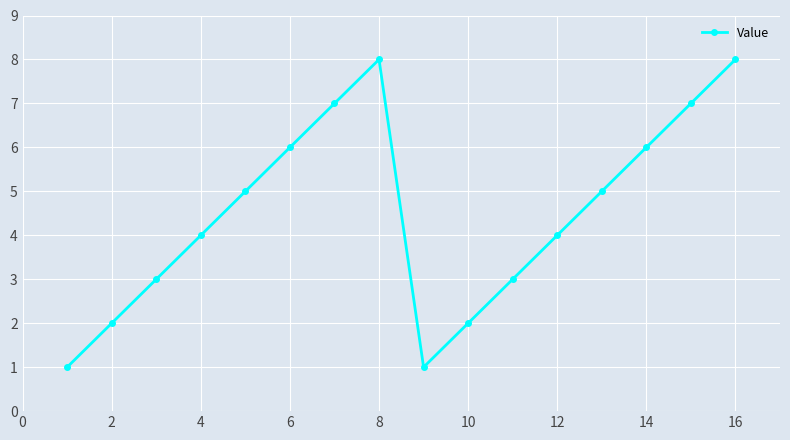

What is the maximum value shown in the chart?

8